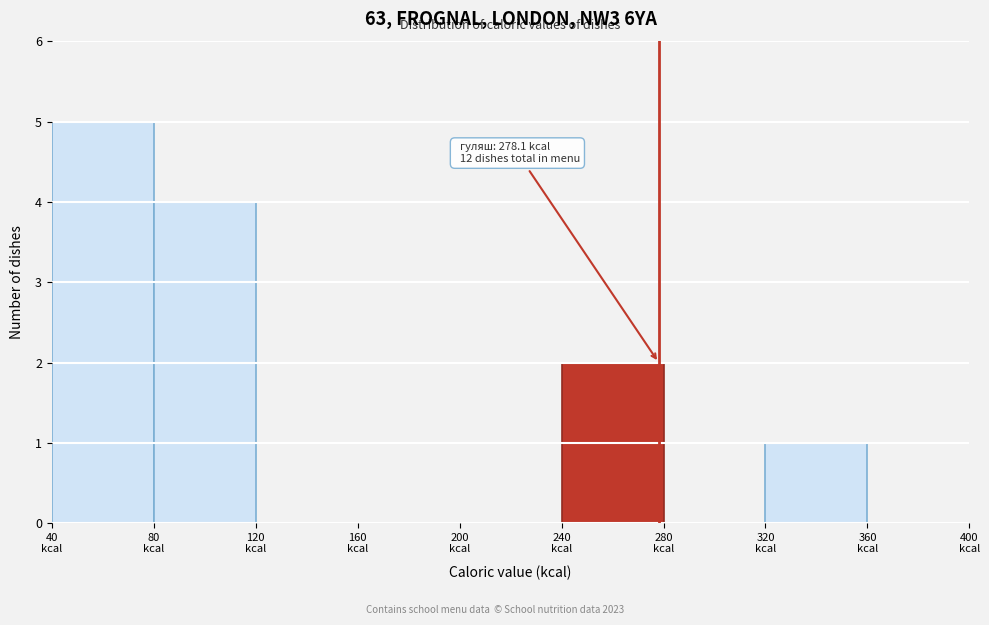

Which range on the x-axis has the tallest bar?

40 to 80